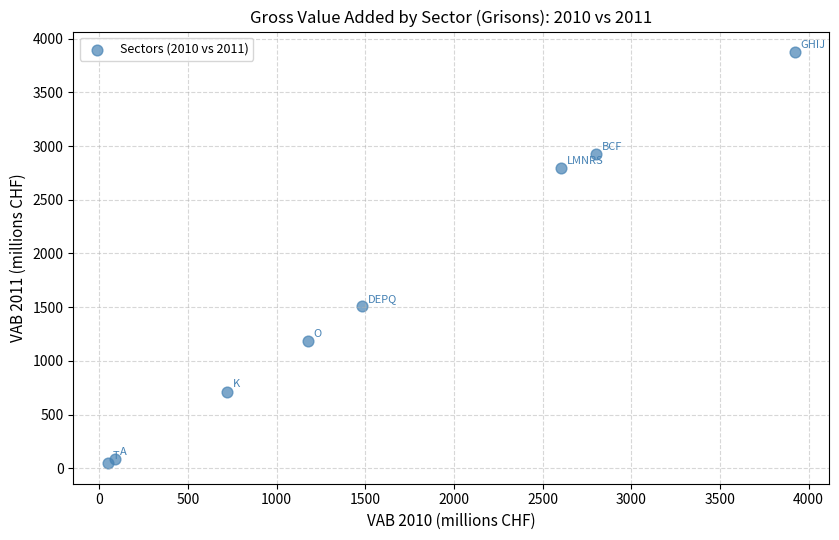

What Y value in the scatter plot is closest to 1961?

1507.3